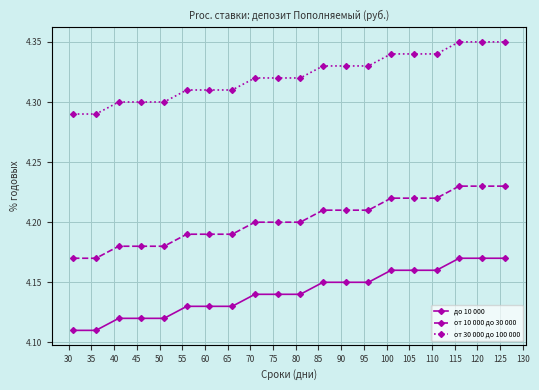

True or false: до 10 000 and от 30 000 до 100 000 cross at least once.

False